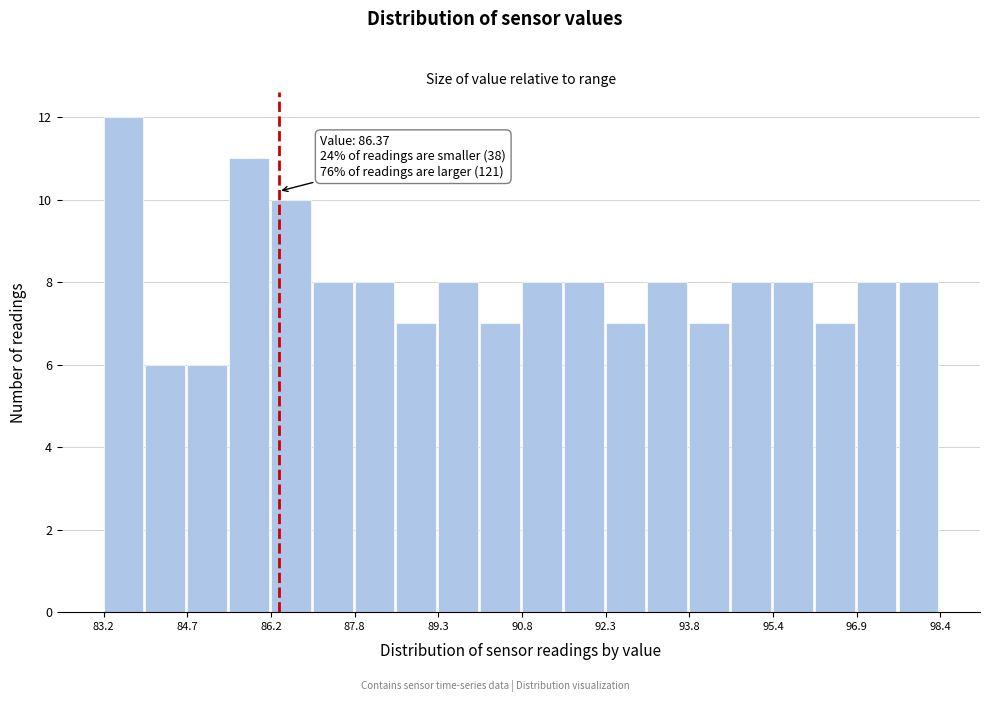

Read against the x-axis, roughly where is the centre of the tallest bar?

83.6